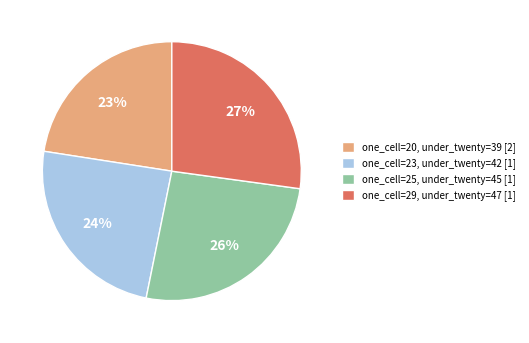

True or false: one_cell=25 accounts for 19% of the total.

False